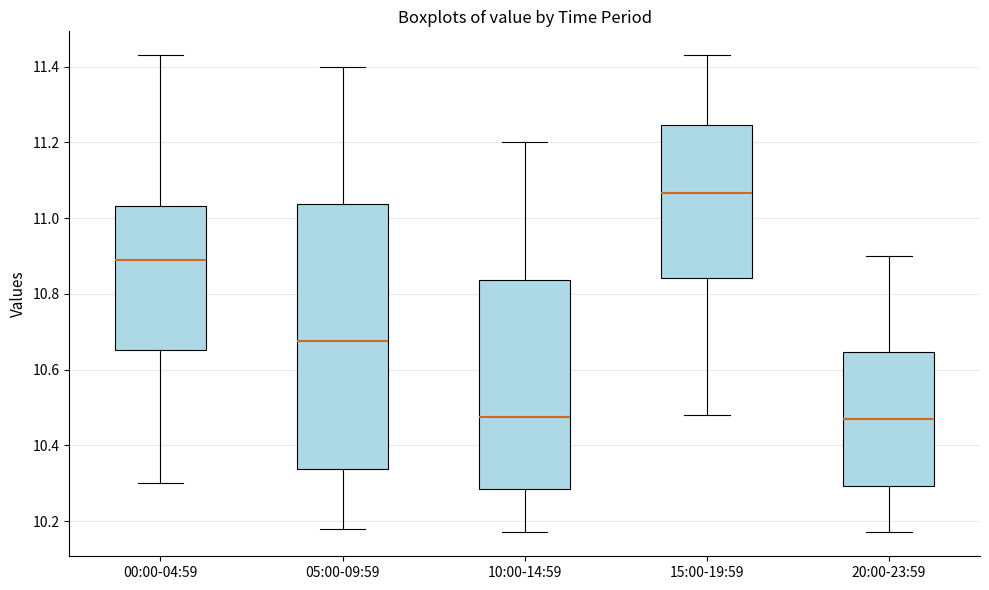

Where is the upper edge of the box for 05:00-09:59 on the y-axis? The values are not printed on the chart, so give them approximately, as read against the axis.

11.04